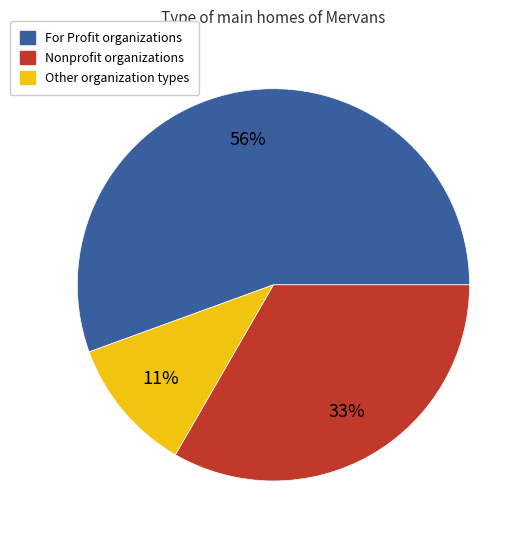

How many segments does this pie chart have?

3